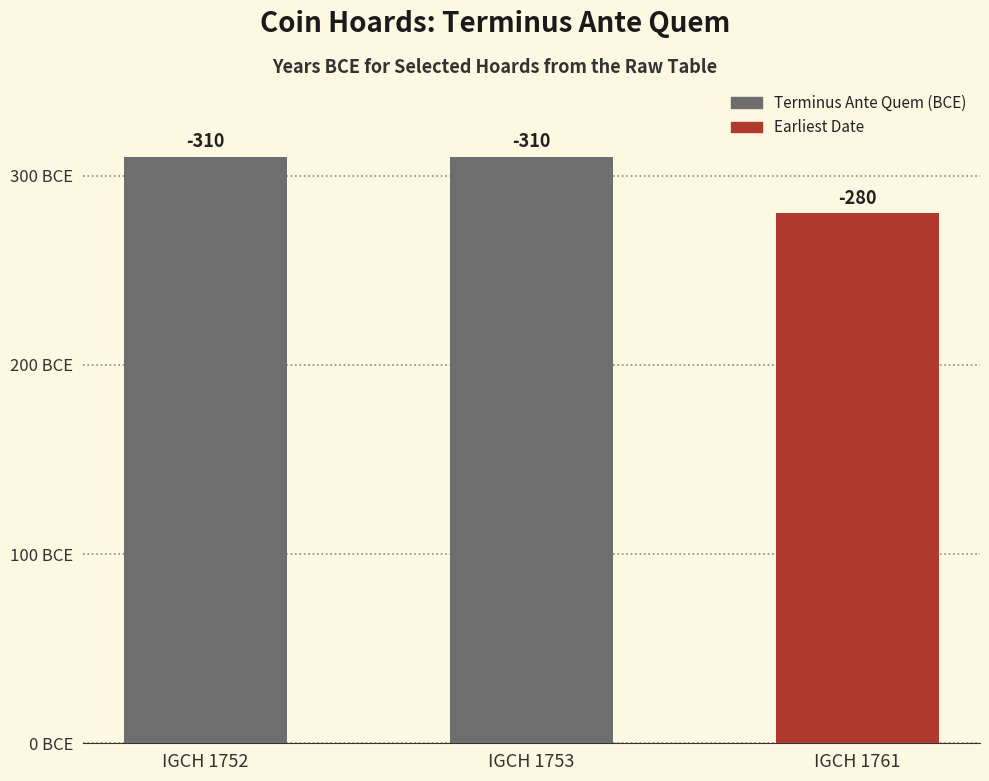

True or false: the data shows -385 at IGCH 1761.

False